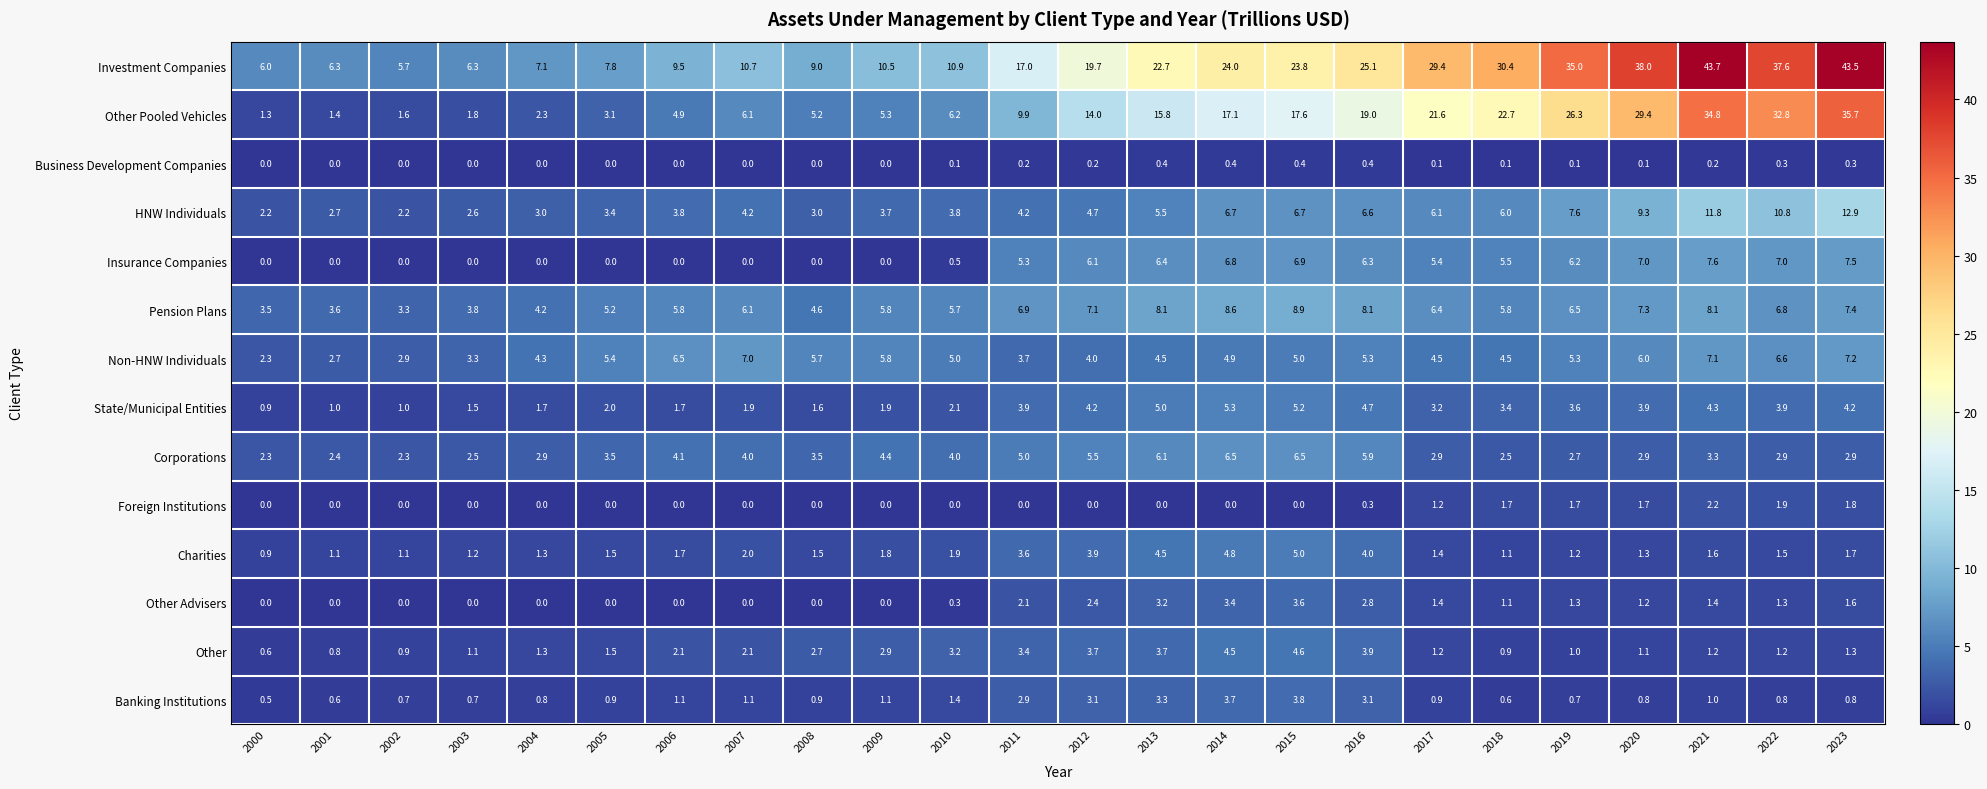

Count the number of data series in this chart.

14